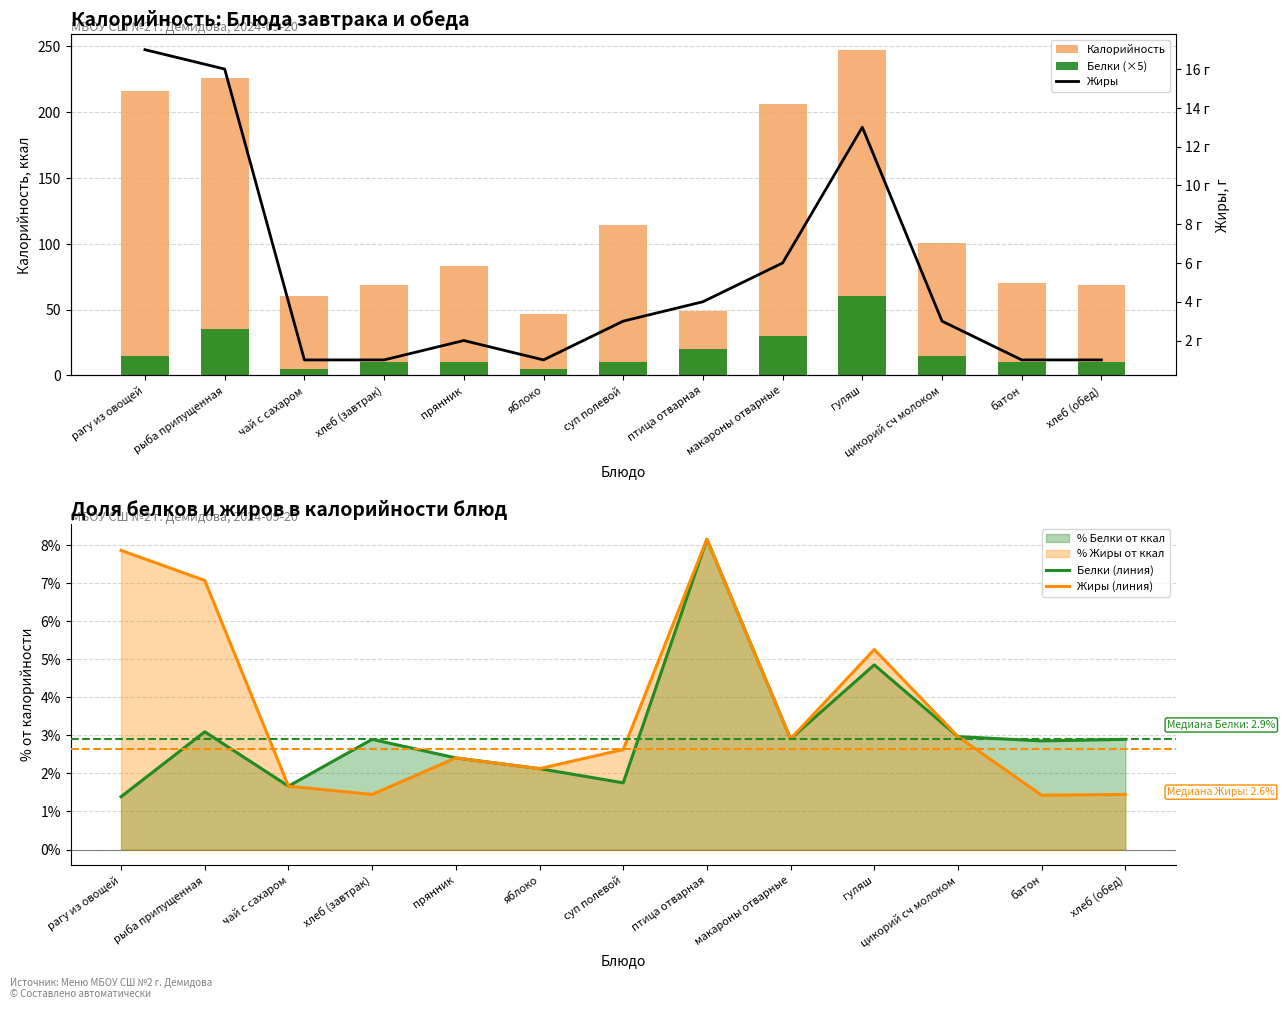

Rank the series by their maximum value, from lowest to highest.

Белки (линия), Жиры (линия), Жиры, Белки (×5), Калорийность